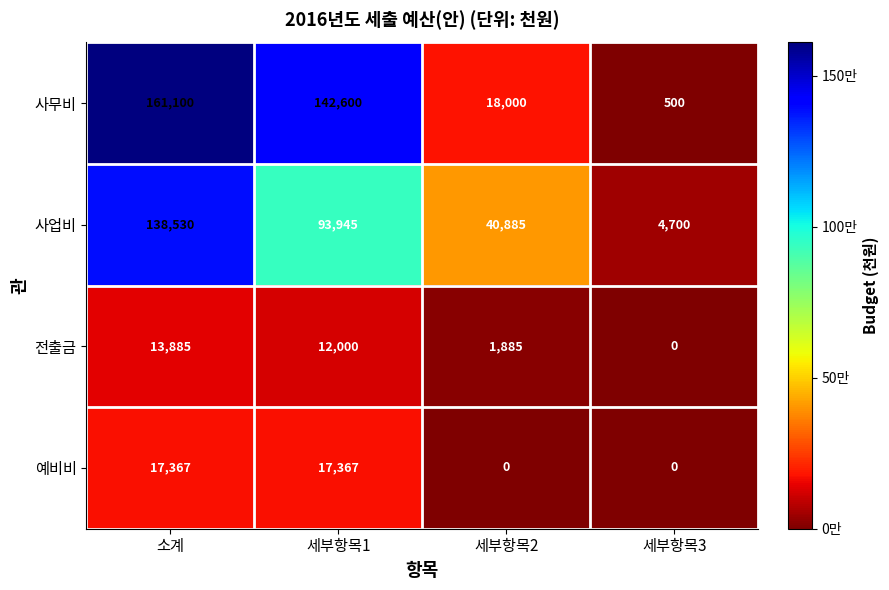

Rank the series by their maximum value, from lowest to highest.

전출금, 예비비, 사업비, 사무비